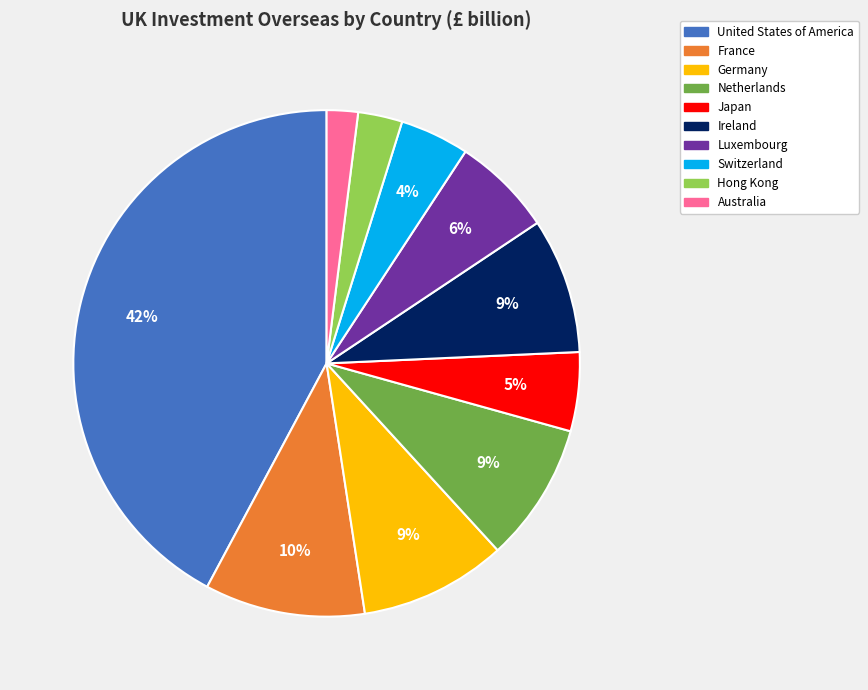

Is the sum of Switzerland and France greater than half?

No